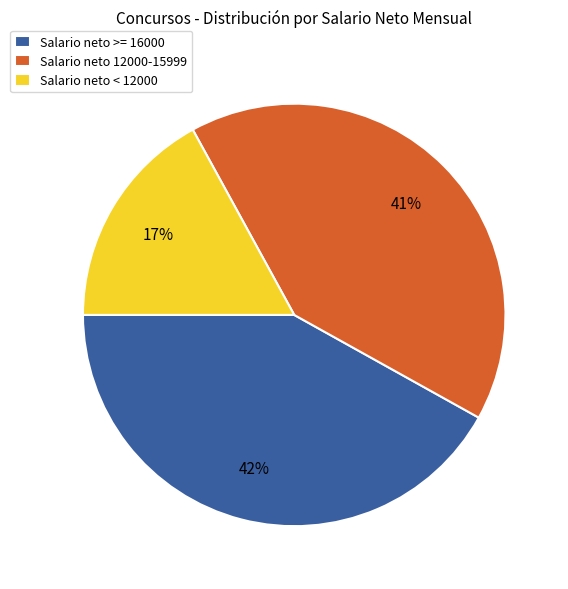

To the nearest percent, what is the average slice percentage?

33%